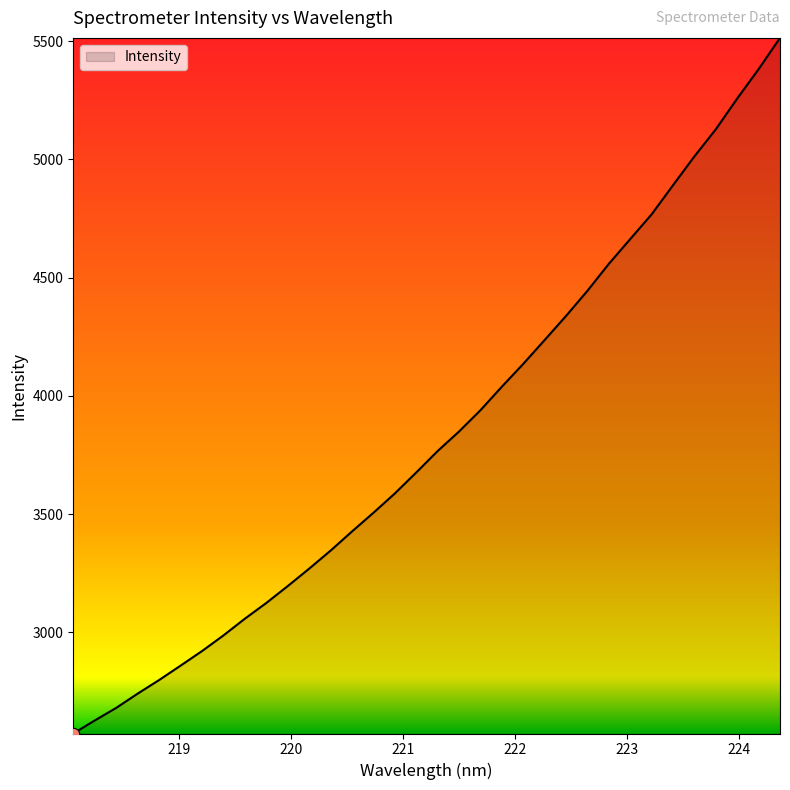

What is the smallest value displayed?

2572.7